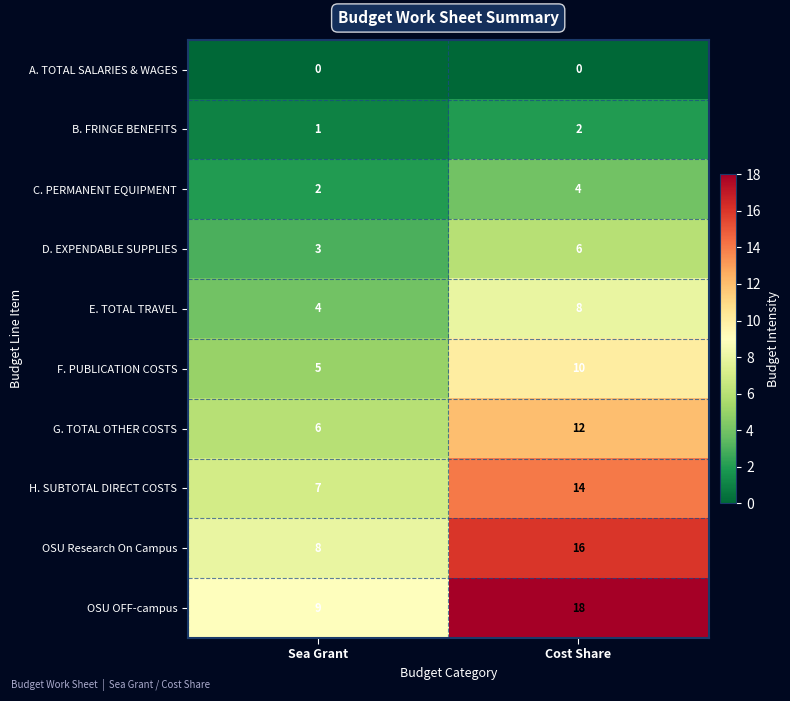

The E. TOTAL TRAVEL series shows 8 at Cost Share. True or false?

True